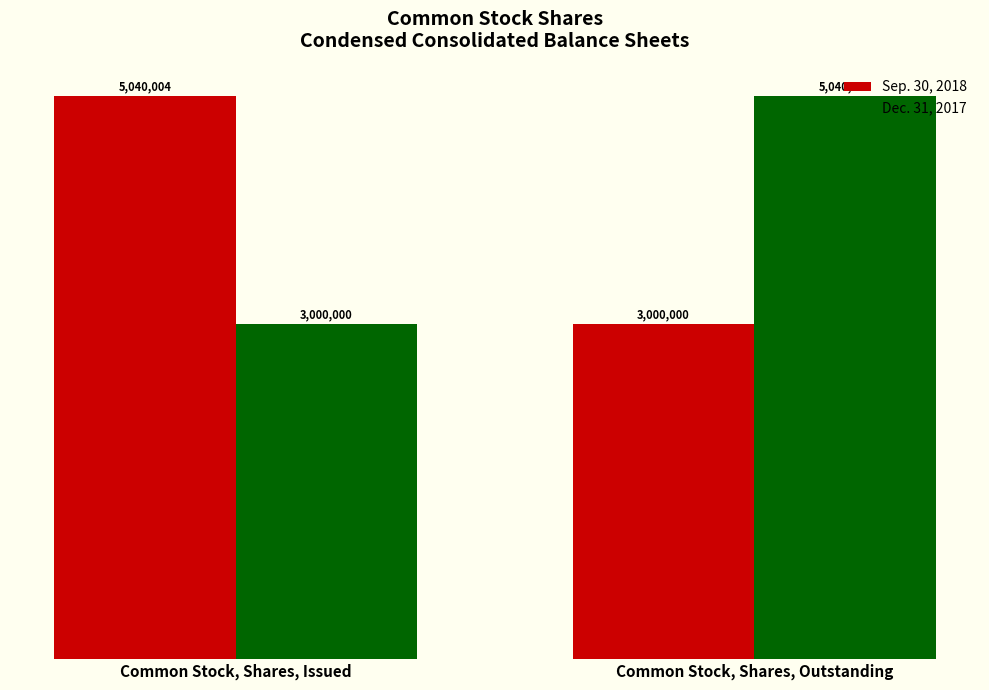

Does the chart contain stacked bars?

No